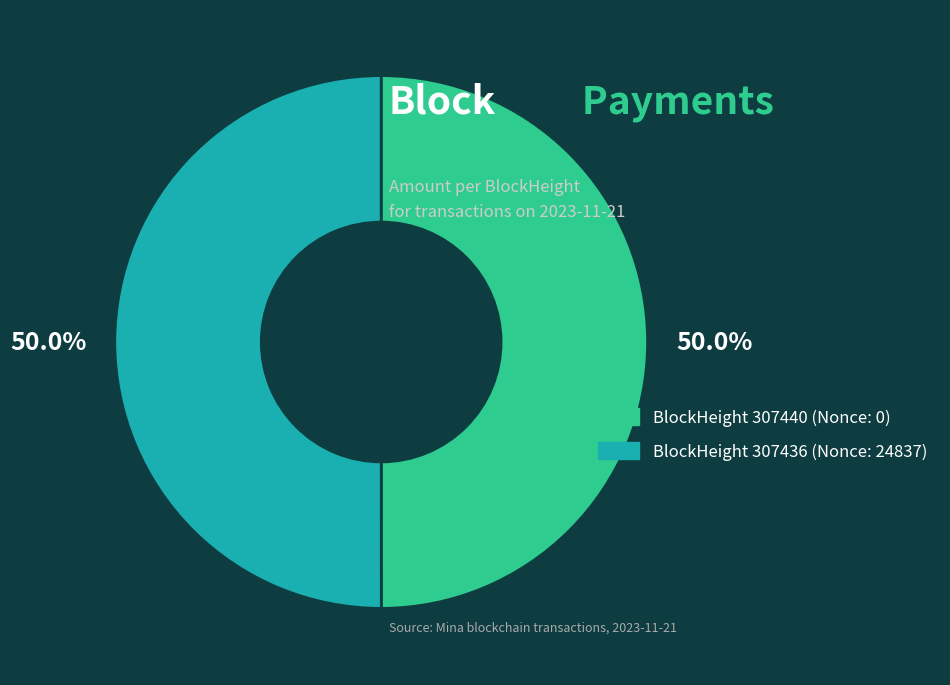

Is the sum of BlockHeight 307436 (Nonce: 24837) and BlockHeight 307440 (Nonce: 0) greater than half?

Yes